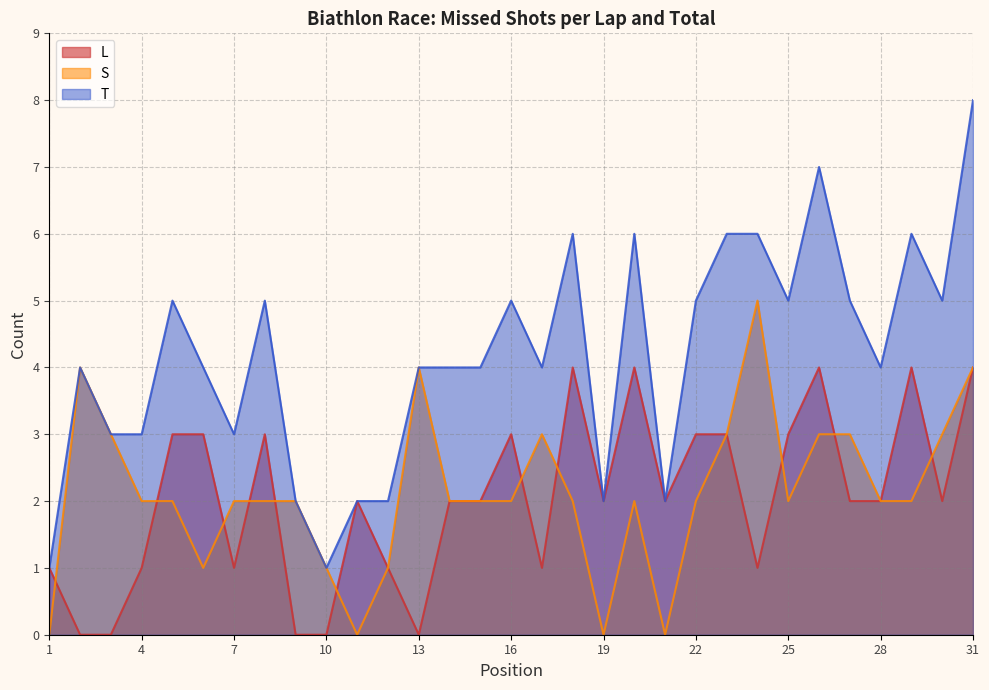

How many values in S are above zero?

27